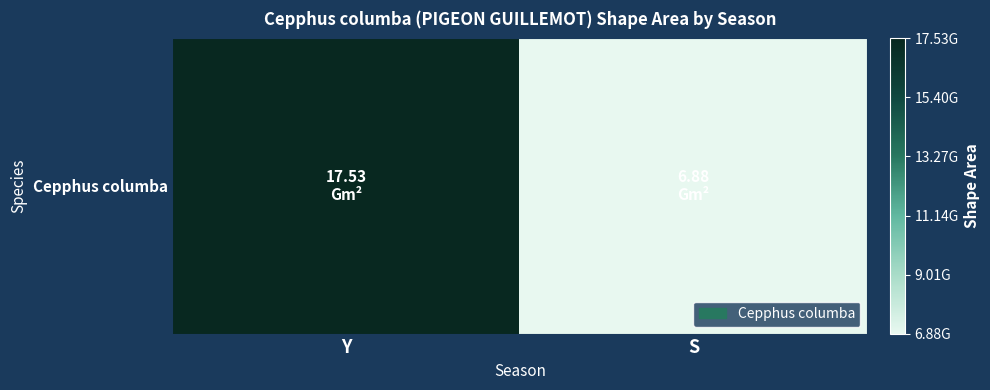

What is the approximate value at S?

6875766139.2